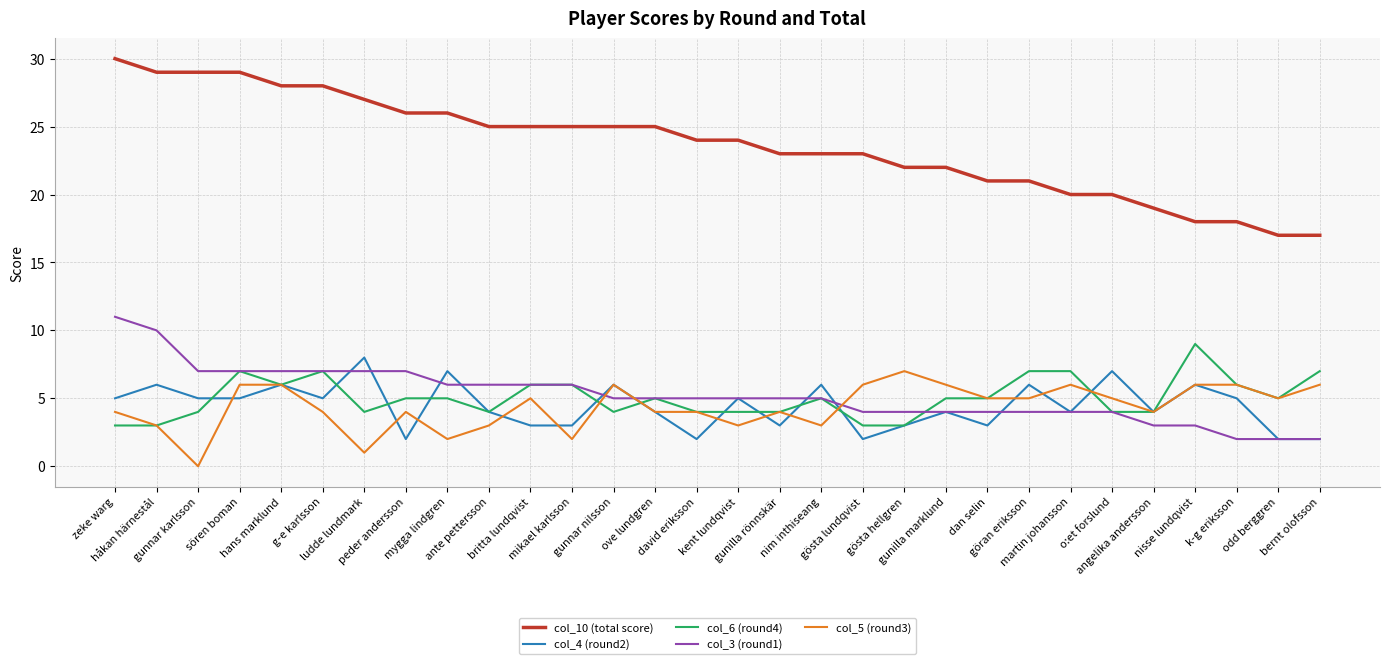

True or false: col_4 (round2) and col_10 (total score) cross at least once.

False